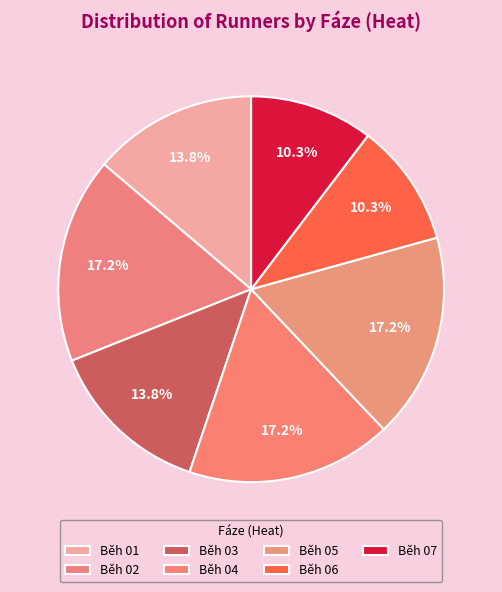

To the nearest percent, what is the difference between the Běh 03 and Běh 06 slice percentages?

3%